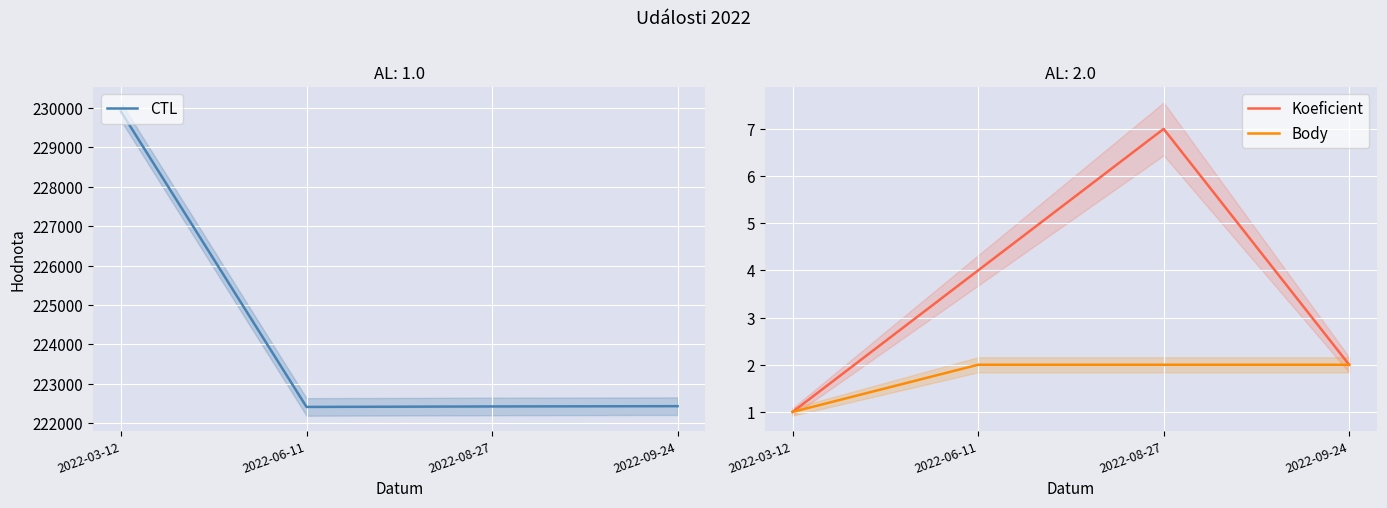

What is the label of the 1st point from the left?

2022-03-12